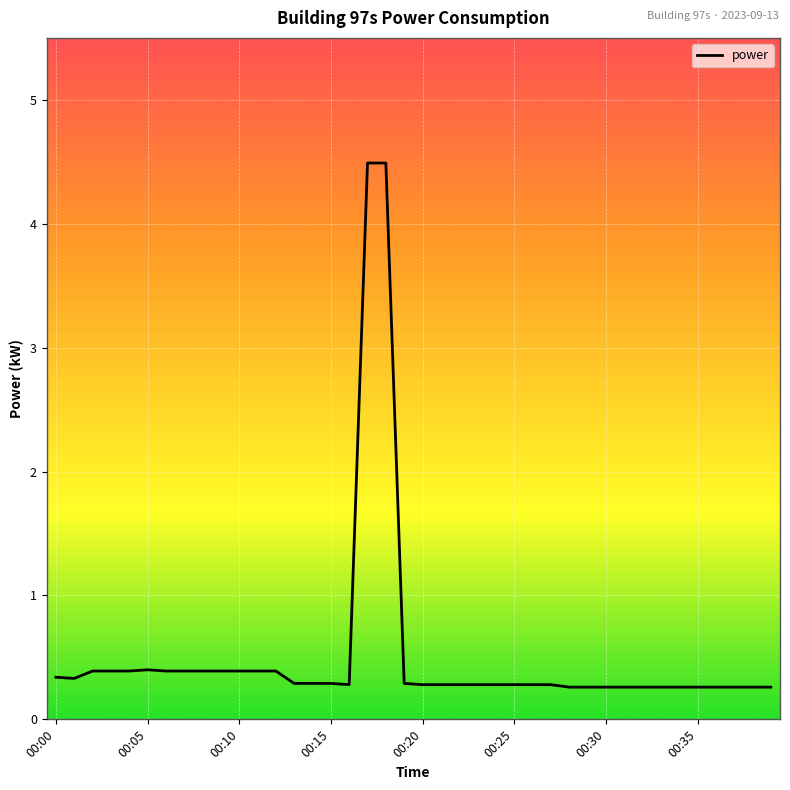

What is the greatest value displayed?

4.5